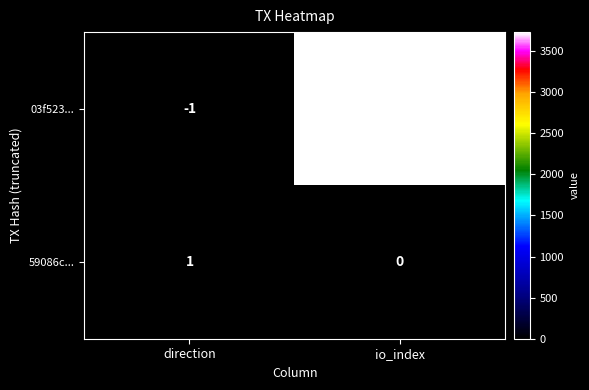

Reading left to right, list all the values displayed in this chart.

03f523...: direction=-1	io_index=3733
59086c...: direction=1	io_index=0